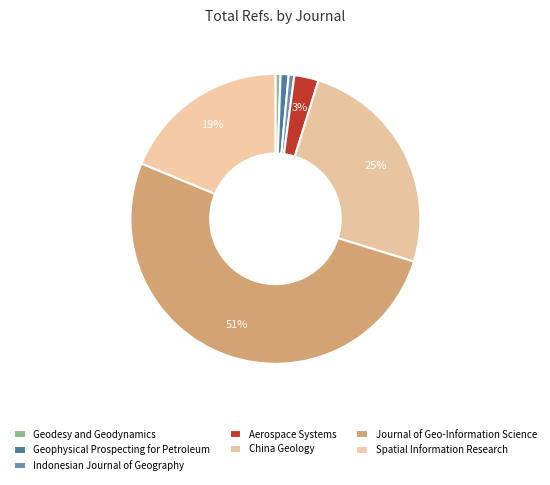

Which slice represents more than half of the pie?

Journal of Geo-Information Science